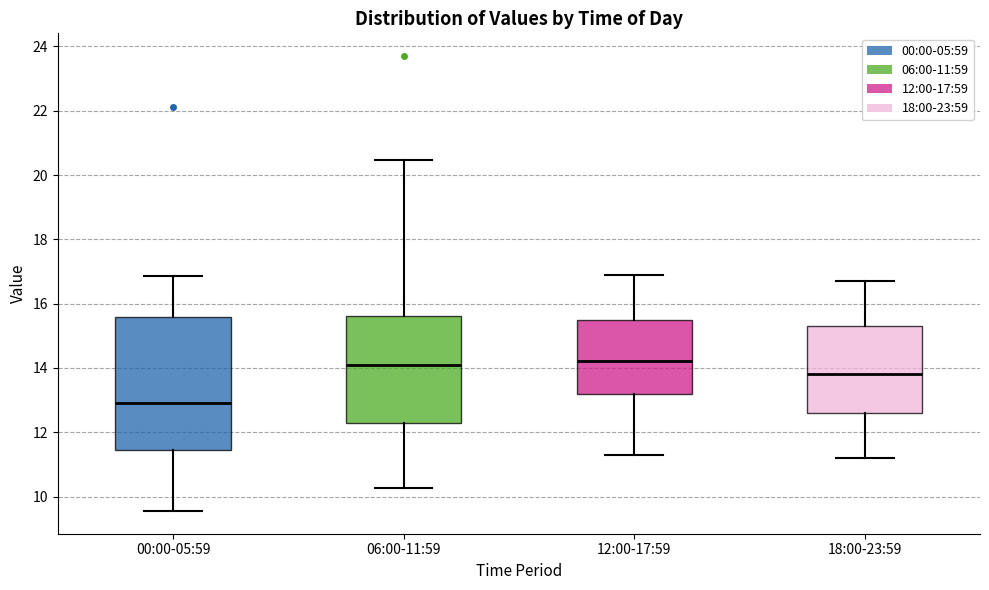

Which box has the lowest median line?

00:00-05:59